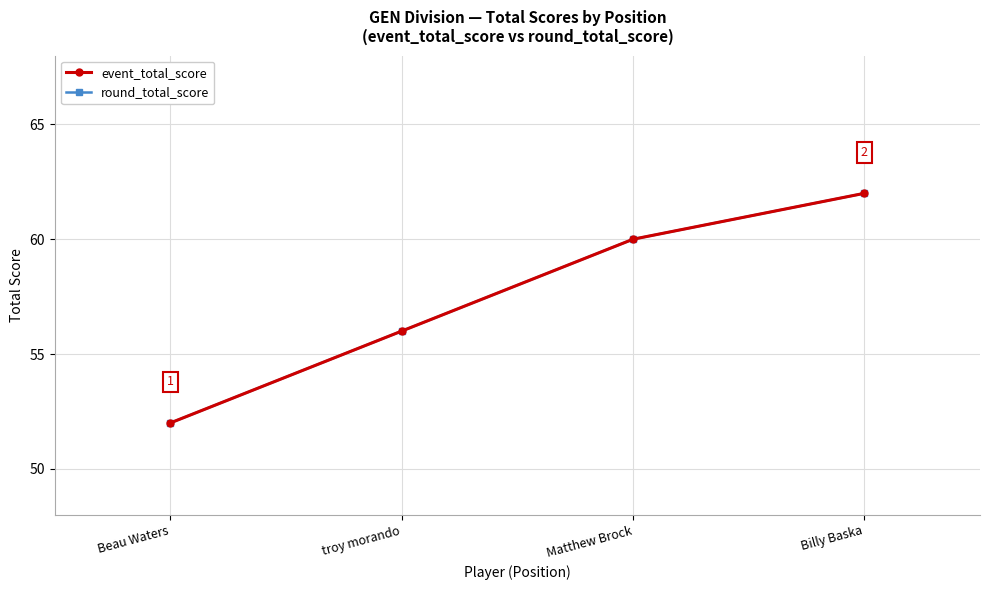

Which has a higher value, troy morando or Billy Baska?

Billy Baska